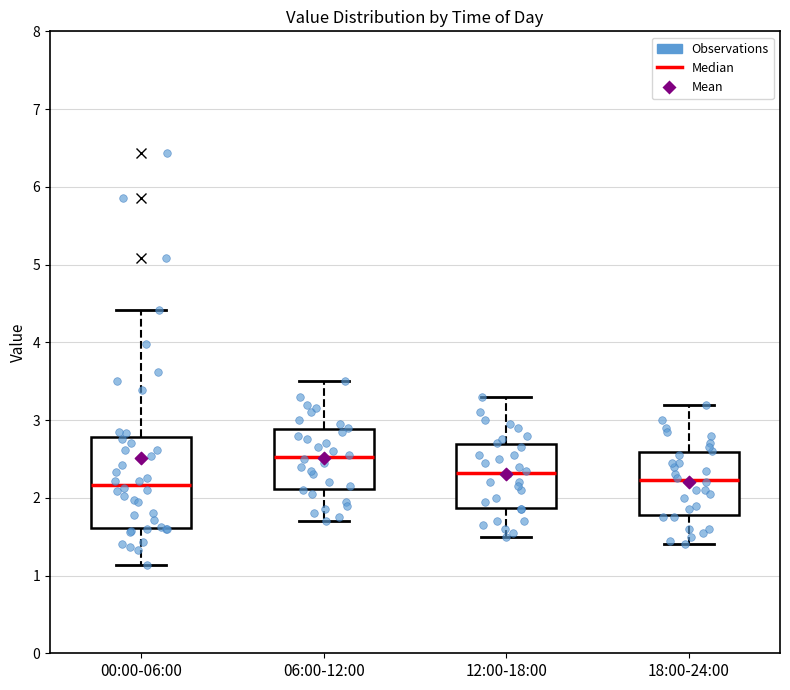

Where does the upper whisker of the box for 06:00-12:00 end on the y-axis? The values are not printed on the chart, so give them approximately, as read against the axis.

3.5